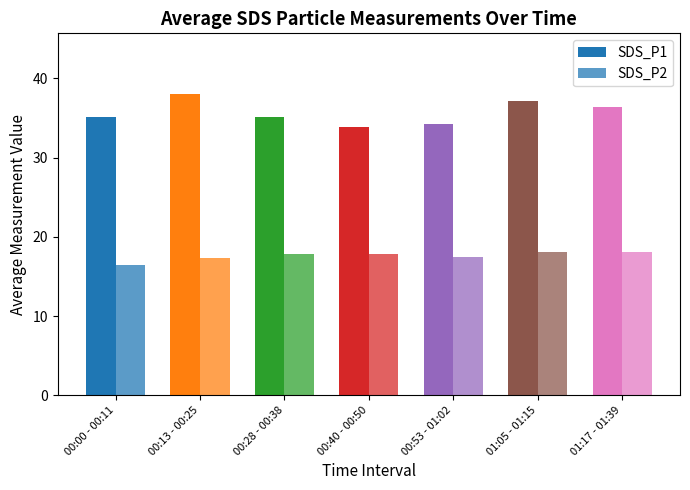

Reading left to right, extract all data points from this chart.

SDS_P1: 35.1	38.1	35.1	33.9	34.2	37.1	36.4
SDS_P2: 16.5	17.3	17.8	17.8	17.5	18.1	18.1